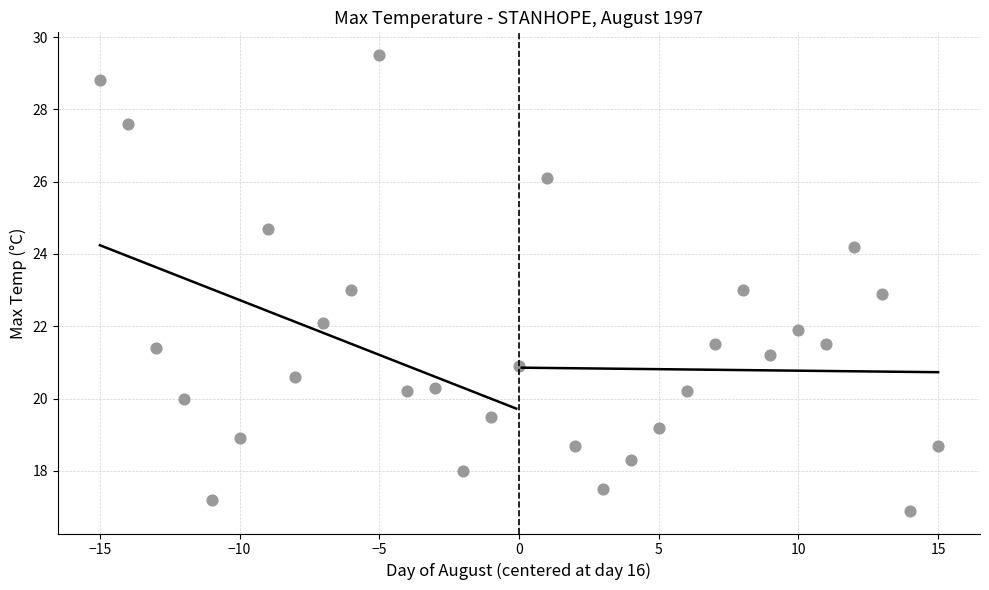

What is the range of X values (max minus min)?

30.0